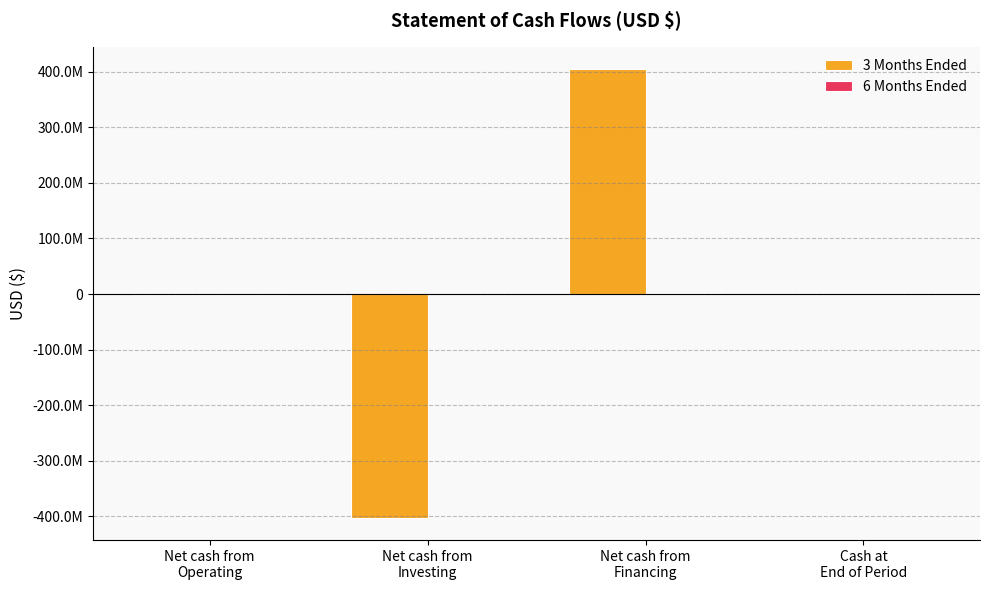

Reading left to right, list all the values displayed in this chart.

3 Months Ended: -1609741	-402500000	404735657	625916
6 Months Ended: -1334519	0	1100000	391397